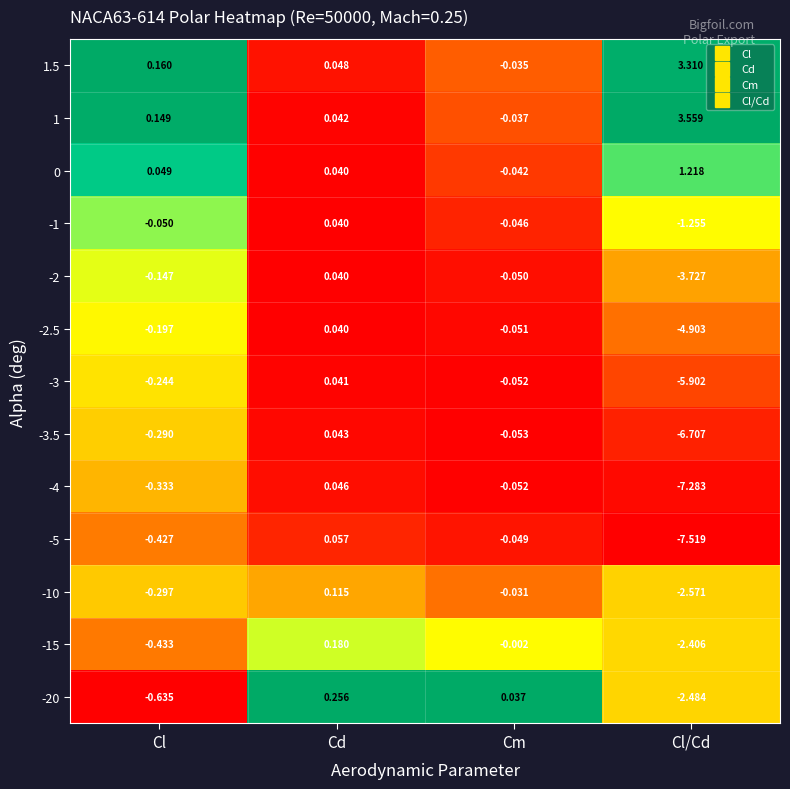

At which label is 1 closest to 1?

Cl